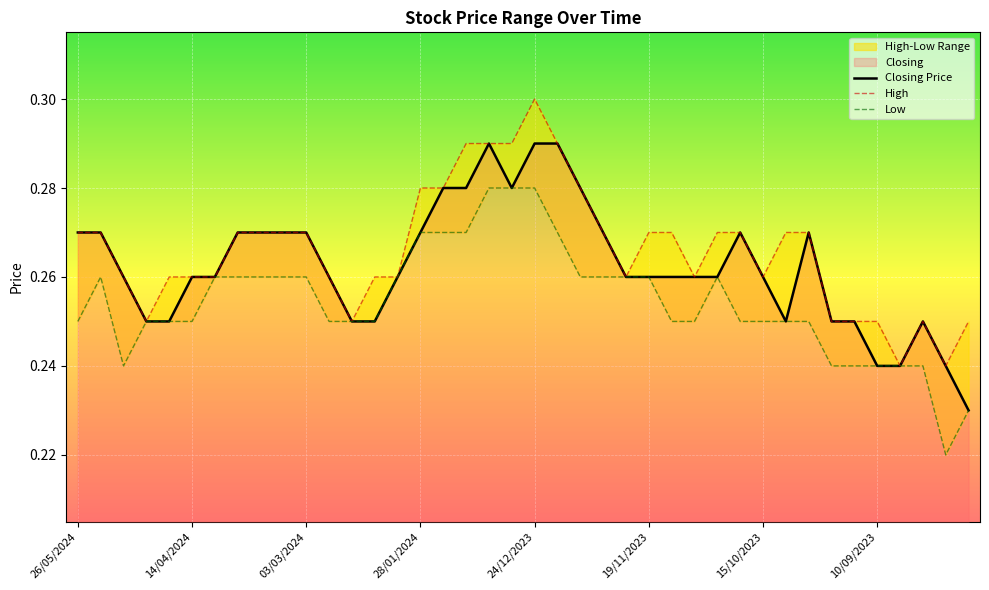

What is the sum of the High values at 34 and 24/12/2023?

0.5